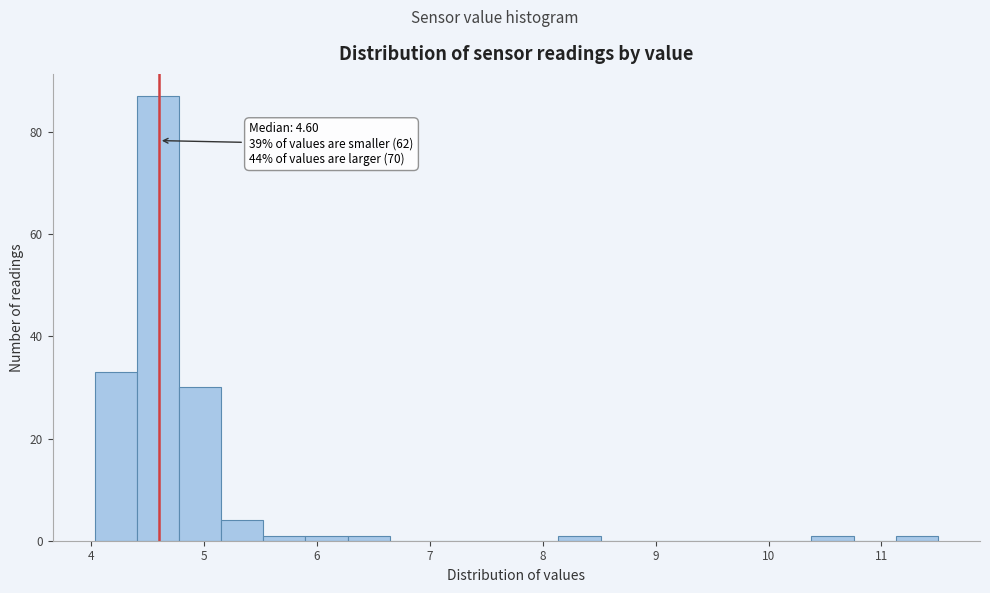

Read against the x-axis, roughly where is the centre of the tallest bar?

4.6